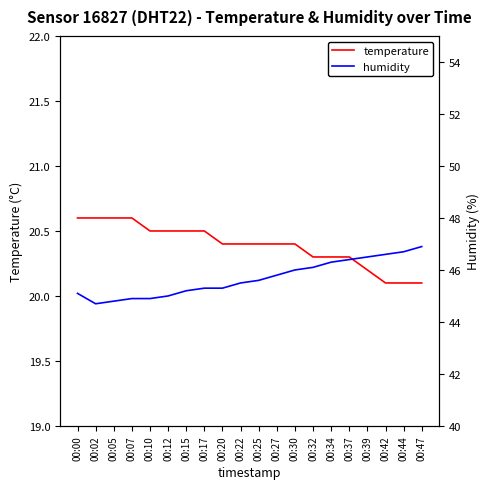

What value does the humidity series have at 00:20?

45.3